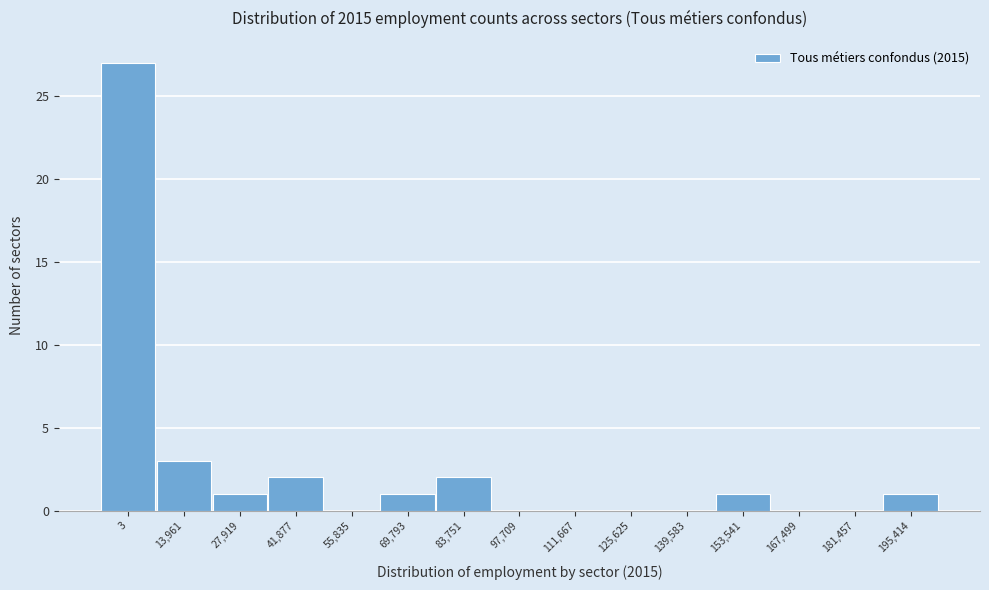

Reading left to right, what are all the values shown in this chart?

3=27	13,961=3	27,919=1	41,877=2	55,835=0	69,793=1	83,751=2	97,709=0	111,667=0	125,625=0	139,583=0	153,541=1	167,499=0	181,457=0	195,414=1